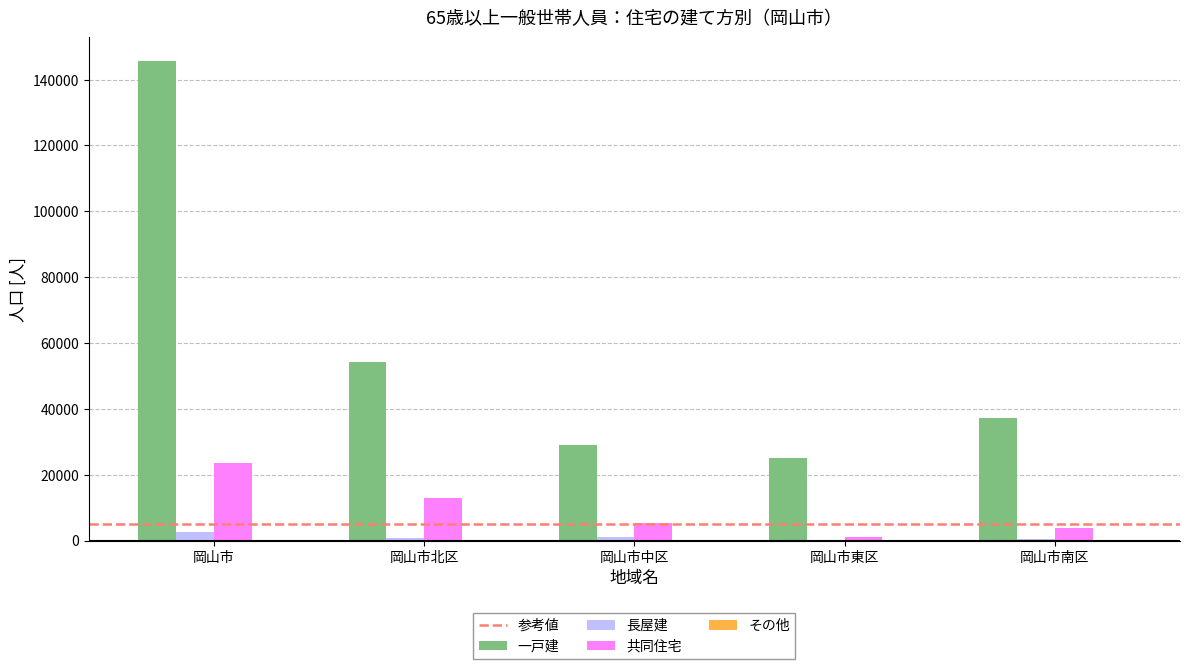

At which category is the sum across all series the highest?

岡山市